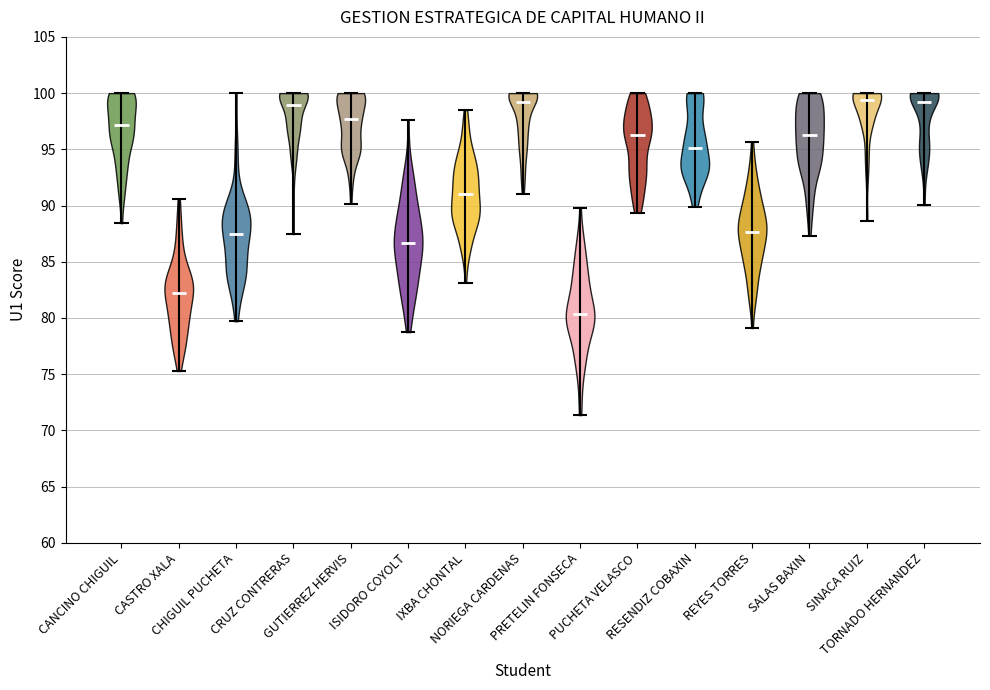

What is the lowest point the violin for PUCHETA VELASCO reaches on the y-axis? The values are not printed on the chart, so give them approximately, as read against the axis.

89.5